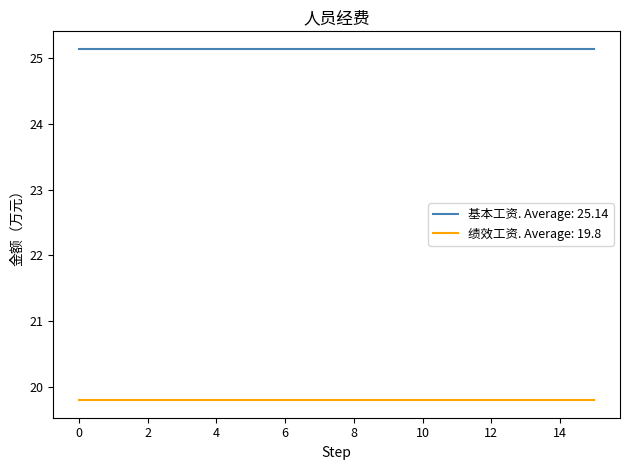

True or false: 基本工资. Average: 25.14 and 绩效工资. Average: 19.8 cross at least once.

False